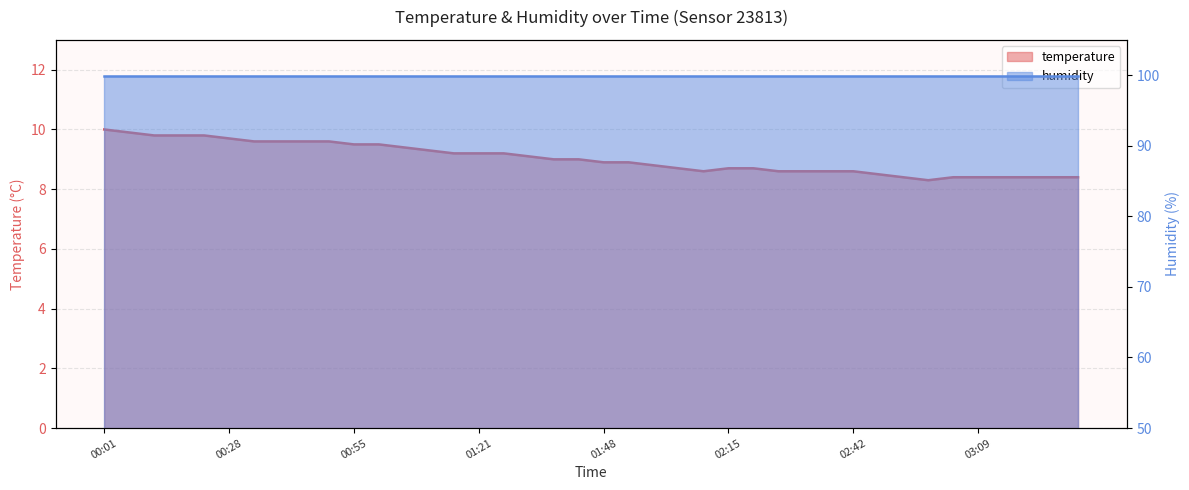

Which label corresponds to the largest value in the chart?

00:01